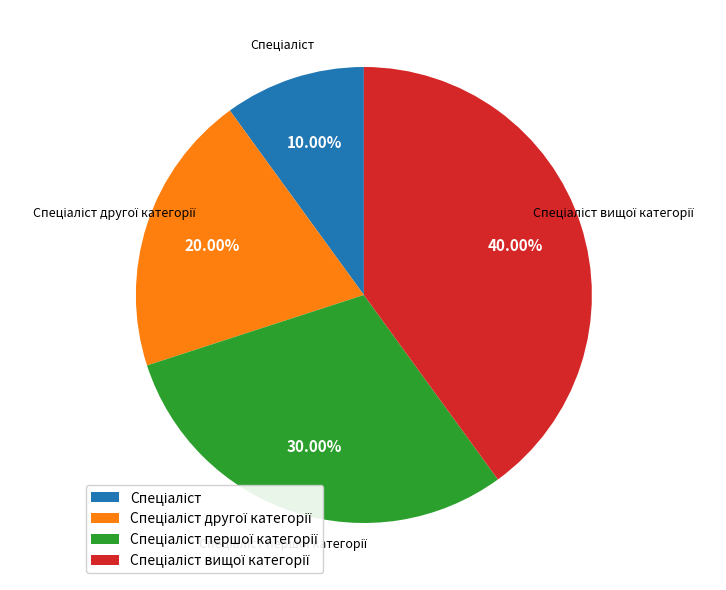

Is there any slice that represents more than half of the pie?

No